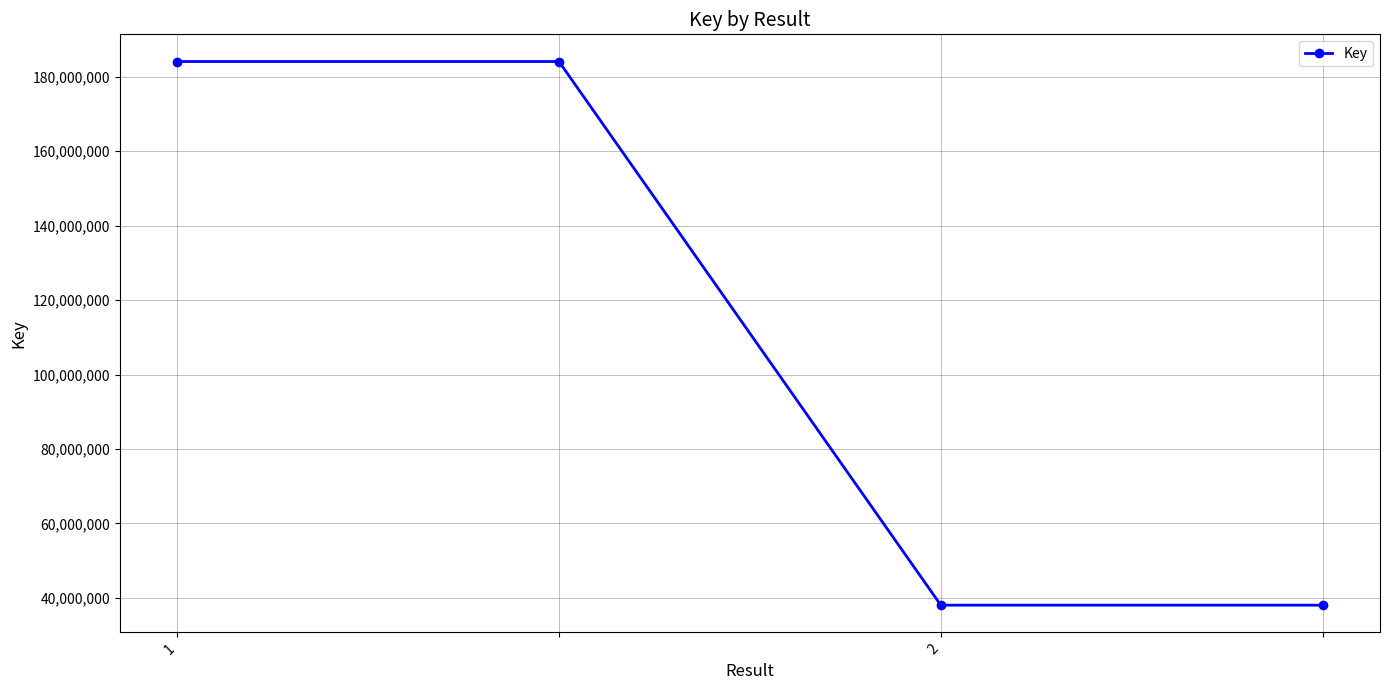

True or false: there are more than 2 points higher than both neighbors.

False